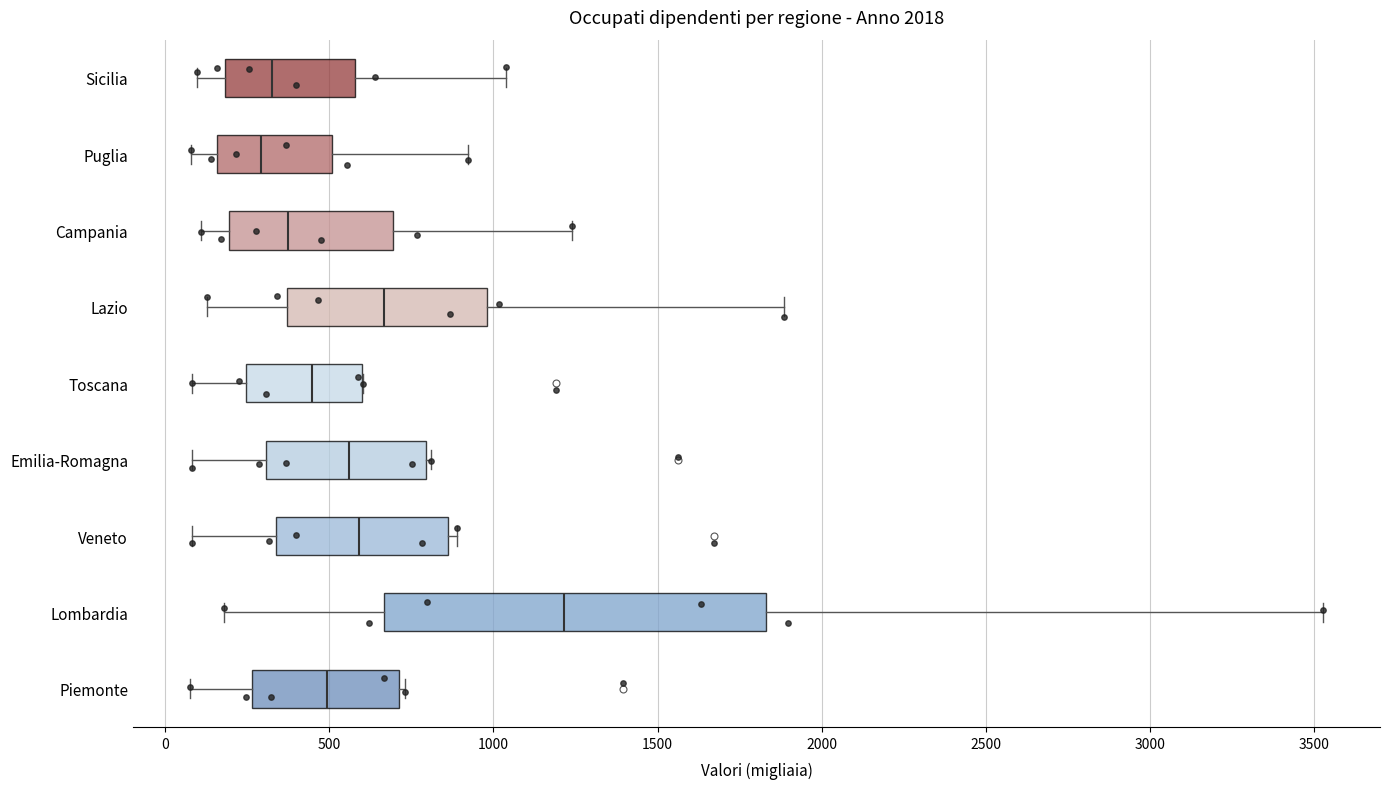

Which box is the widest, from its left edge to its right edge?

Lombardia